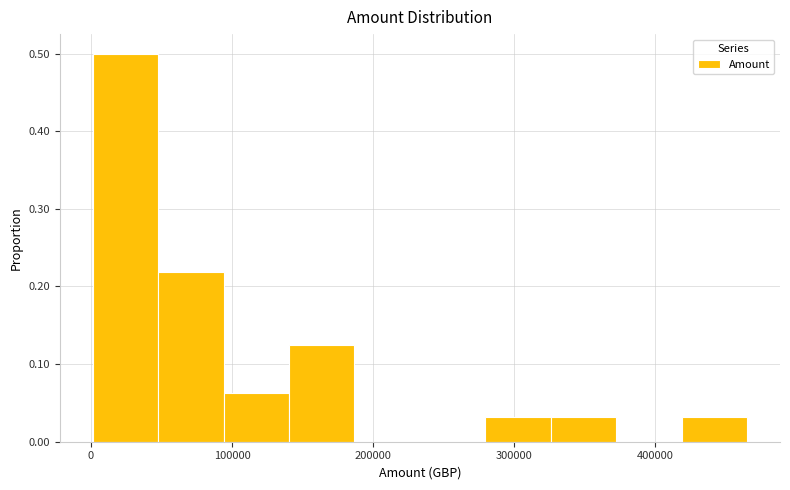

Reading left to right, list every bar in this chart as the range it spans on the x-axis followed by its height. Neither the bar edges nor the heights are printed on the chart, so give them approximately, as read against the axes.

0 to 50000: 0.50
50000 to 90000: 0.22
90000 to 140000: 0.06
140000 to 190000: 0.13
190000 to 230000: 0
230000 to 280000: 0
280000 to 330000: 0.03
330000 to 370000: 0.03
370000 to 420000: 0
420000 to 470000: 0.03